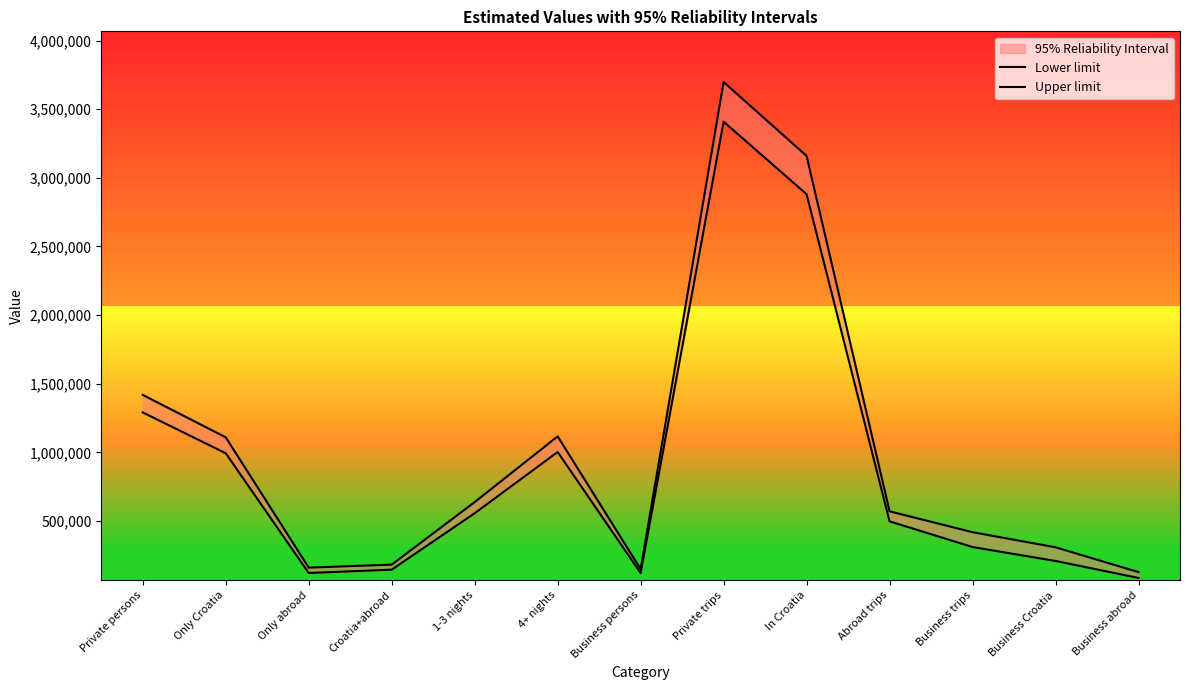

Rank the categories by Lower limit value from highest to lowest.

Private trips, In Croatia, Private persons, 4+ nights, Only Croatia, 1-3 nights, Abroad trips, Business trips, Business Croatia, Croatia+abroad, Only abroad, Business persons, Business abroad